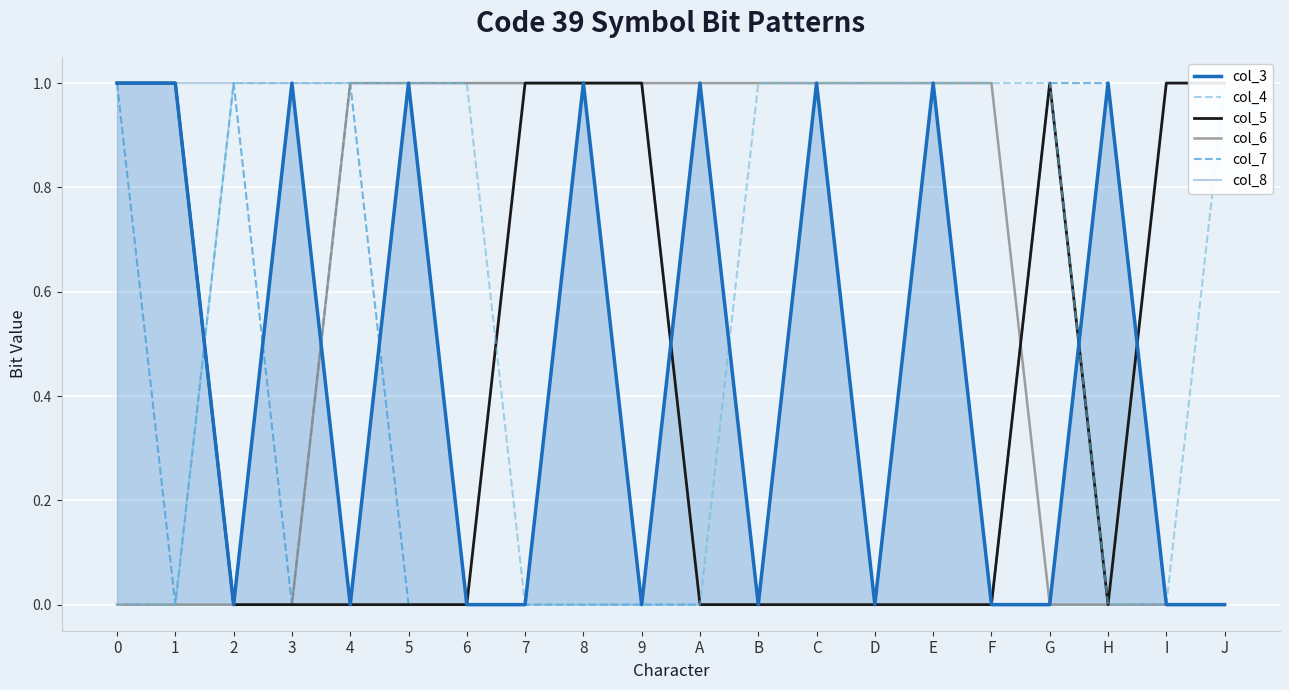

Reading right to left, transcribe all the data shown in this chart.

col_3: 0	0	1	0	0	1	0	1	0	1	0	1	0	0	1	0	1	0	1	1
col_4: 1	0	0	1	1	1	1	1	1	0	0	0	0	1	1	1	1	1	0	0
col_5: 1	1	0	1	0	0	0	0	0	0	1	1	1	0	0	0	0	0	1	1
col_6: 0	0	0	0	1	1	1	1	1	1	1	1	1	1	1	1	0	0	0	0
col_7: 0	0	1	1	0	1	0	1	0	0	0	0	0	0	0	1	0	1	0	1
col_8: 0	0	0	1	0	0	0	0	0	0	1	1	1	1	1	1	1	1	1	1